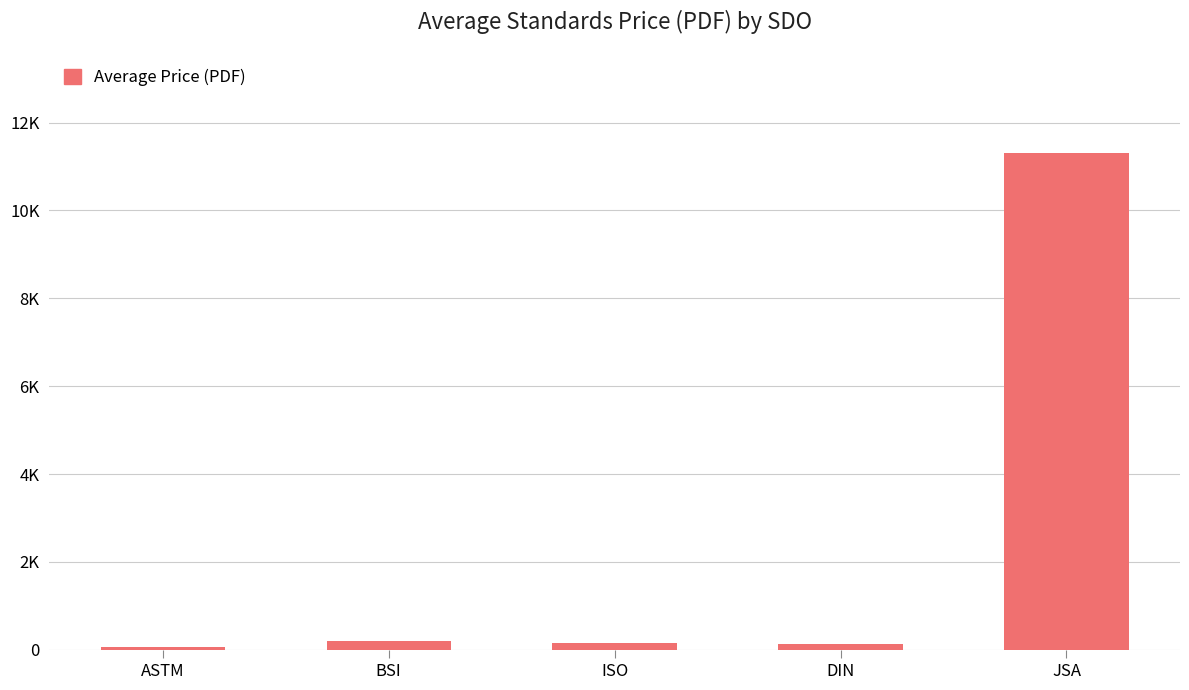

Rank the categories by value from highest to lowest.

JSA, BSI, ISO, DIN, ASTM